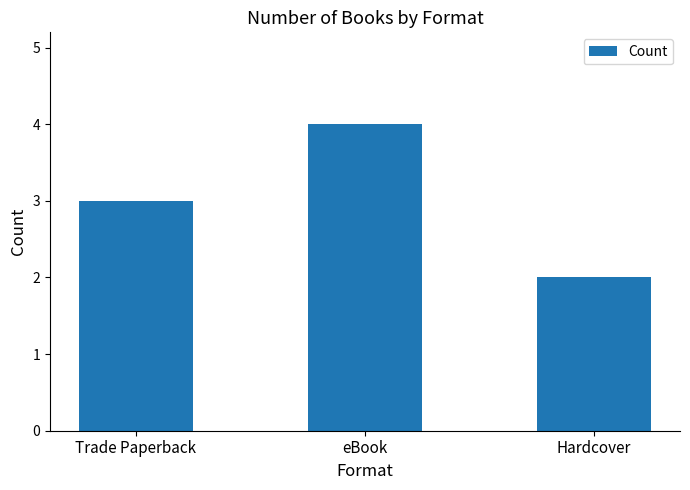

Reading left to right, what are all the values shown in this chart?

3	4	2